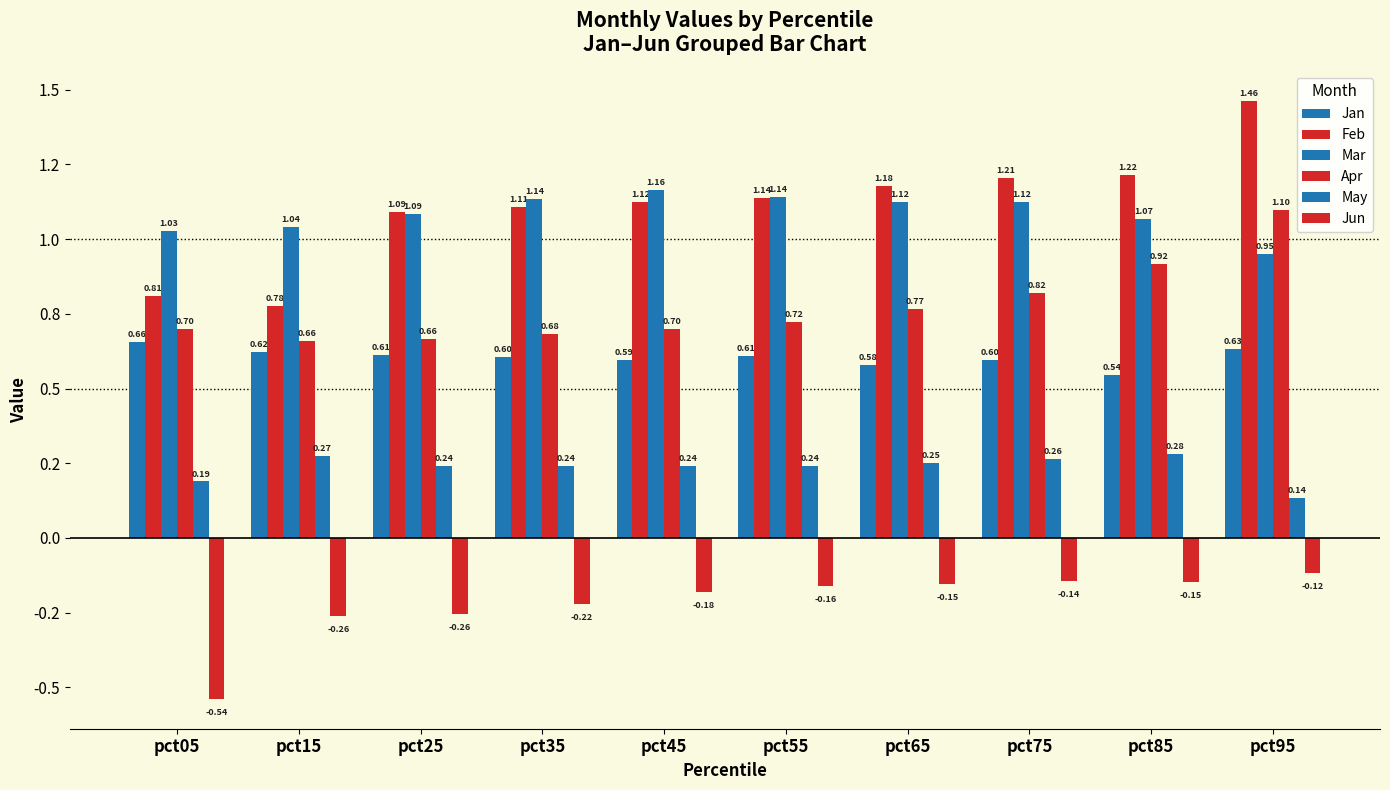

Does the chart contain any negative values?

Yes